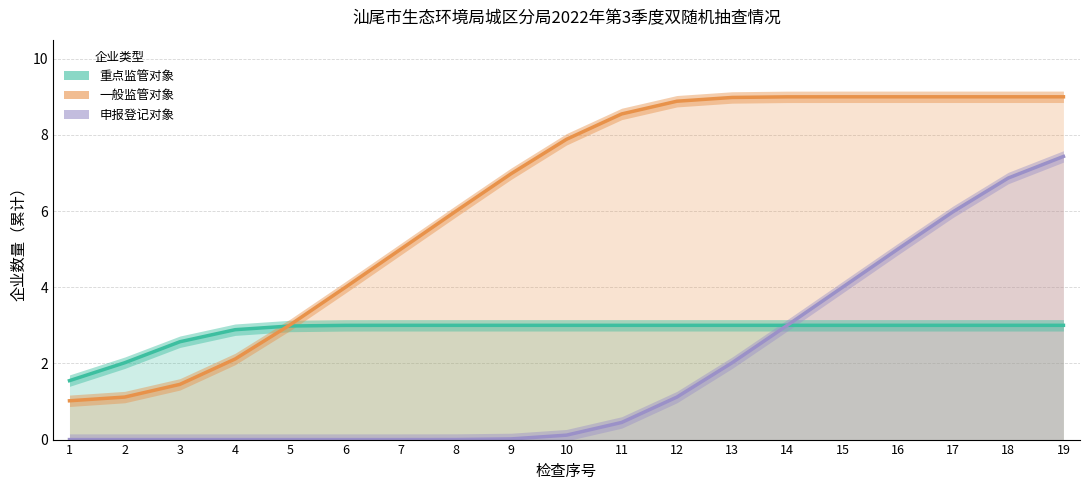

Reading left to right, list all the values displayed in this chart.

重点监管对象: 1=1.5	2=2.0	3=2.6	4=2.9	5=3.0	6=3.0	7=3.0	8=3.0	9=3.0	10=3.0	11=3.0	12=3.0	13=3.0	14=3.0	15=3.0	16=3.0	17=3.0	18=3.0	19=3.0
一般监管对象: 1=1.0	2=1.1	3=1.4	4=2.1	5=3.0	6=4.0	7=5.0	8=6.0	9=7.0	10=7.9	11=8.6	12=8.9	13=9.0	14=9.0	15=9.0	16=9.0	17=9.0	18=9.0	19=9.0
申报登记对象: 1=0.0	2=0.0	3=0.0	4=0.0	5=0.0	6=0.0	7=0.0	8=0.0	9=0.0	10=0.1	11=0.4	12=1.1	13=2.0	14=3.0	15=4.0	16=5.0	17=6.0	18=6.9	19=7.4